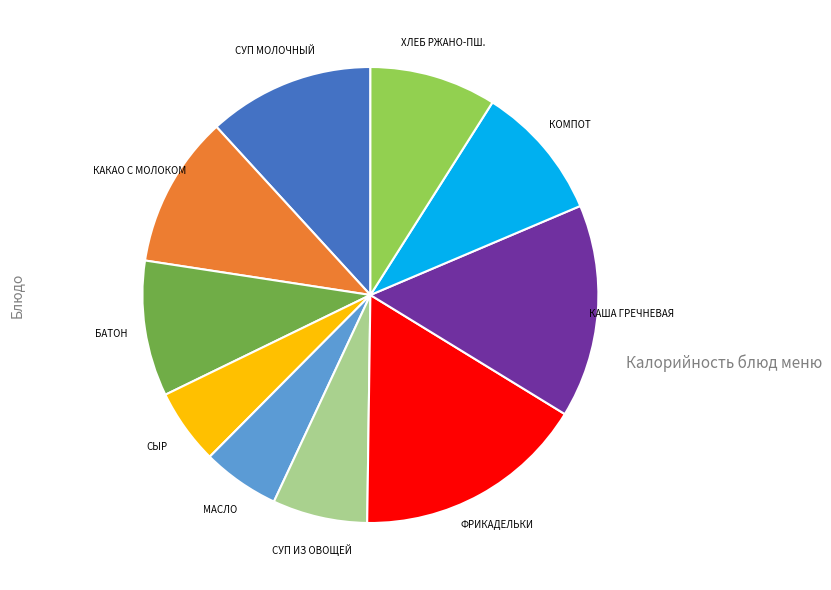

Is there a majority slice in this chart?

No